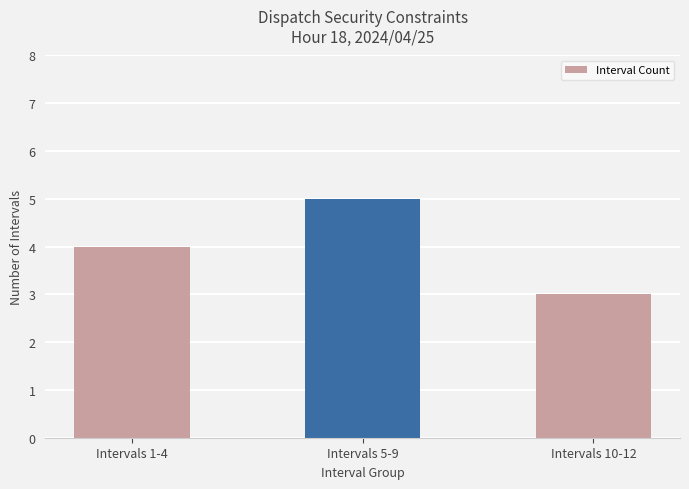

Does the chart contain any negative values?

No